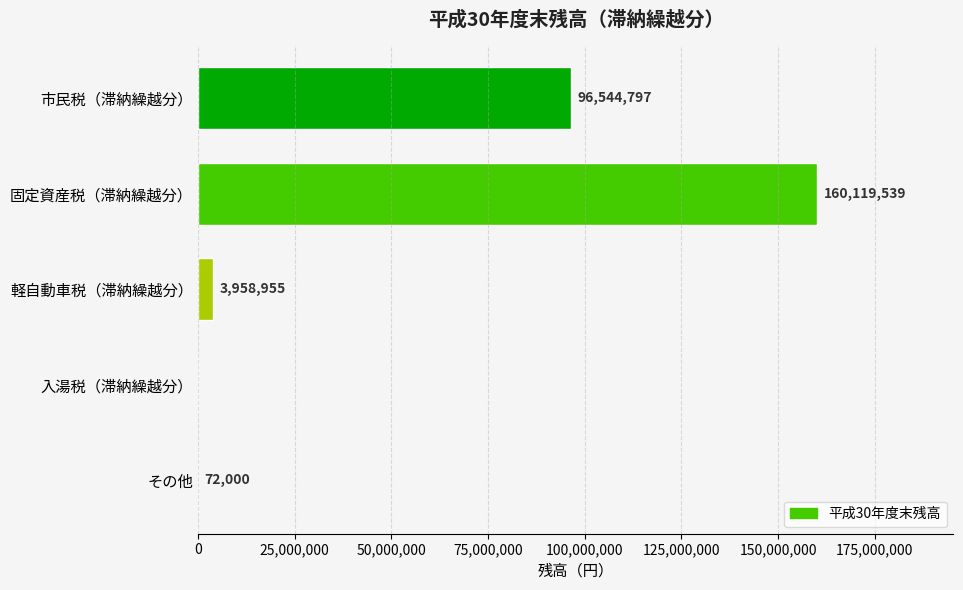

At which category does the chart reach its peak across all series?

固定資産税（滞納繰越分）